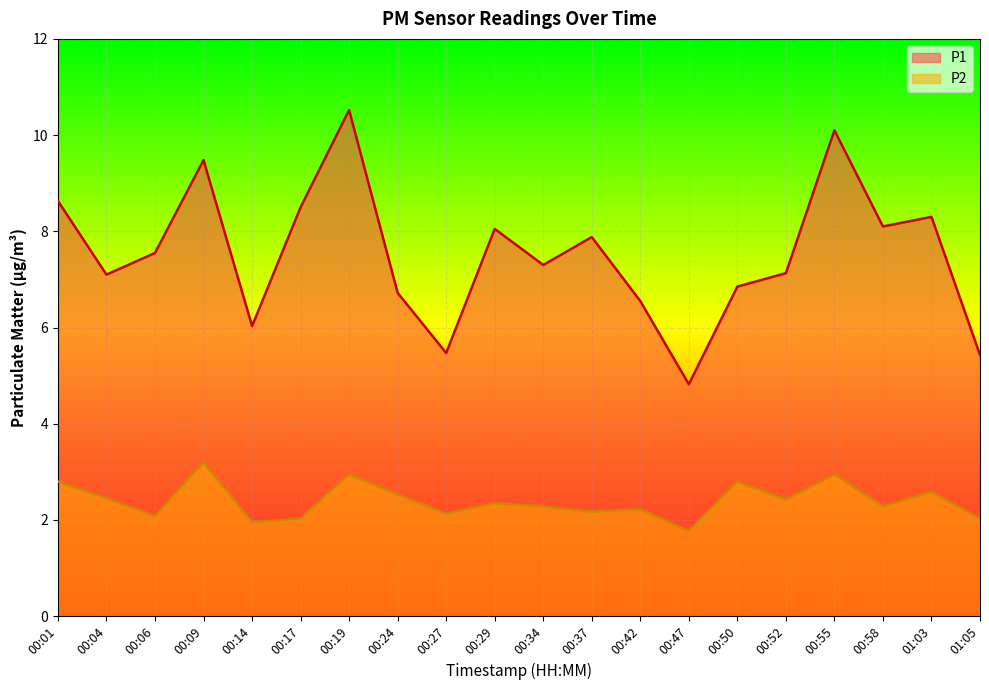

Rank the series at 00:27 from lowest to highest value.

P2, P1